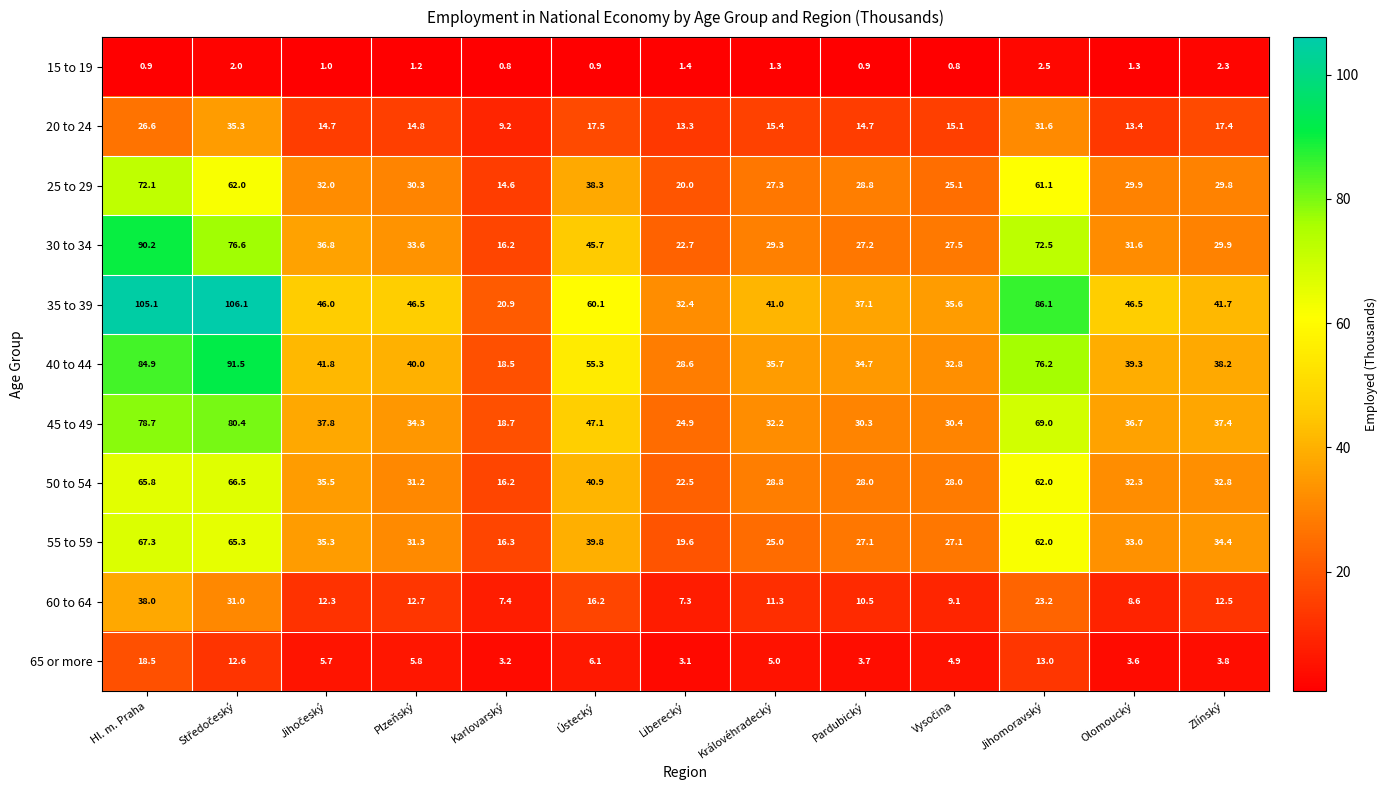

How many distinct data groups are displayed?

11